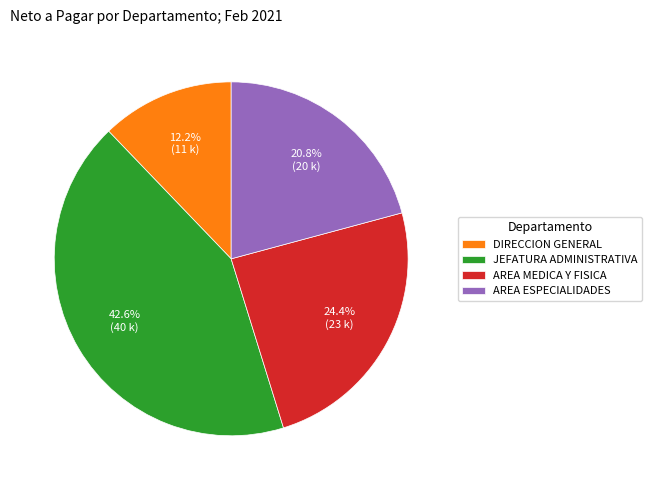

Is AREA MEDICA Y FISICA the majority of the pie?

No